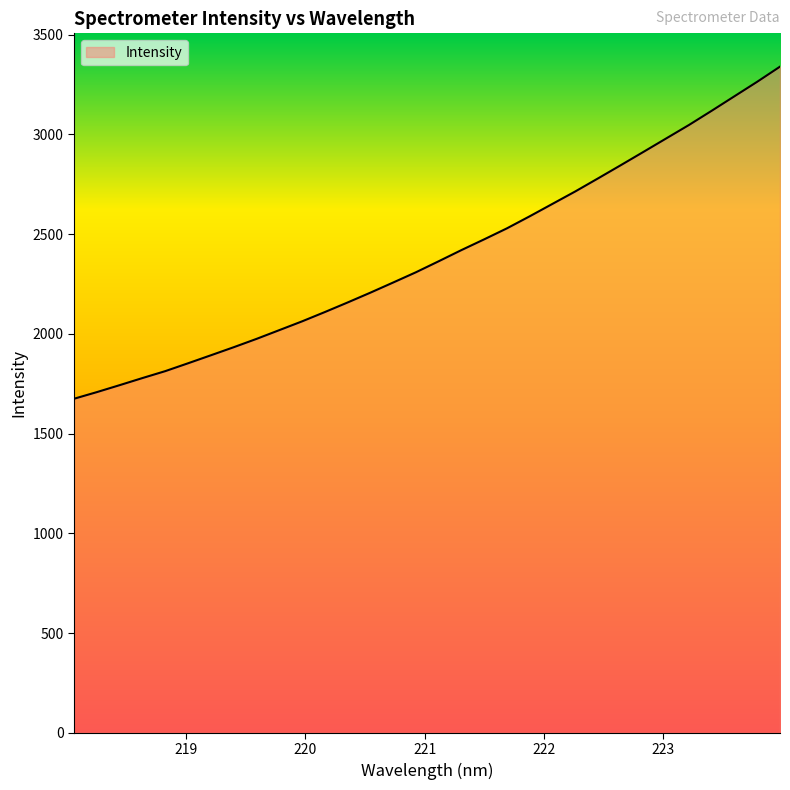

What is the difference between the maximum and minimum values?

1664.8